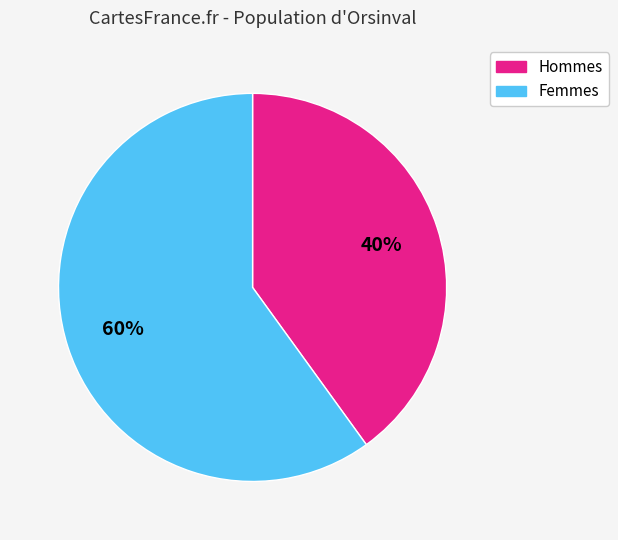

Does any single category account for the majority?

Yes